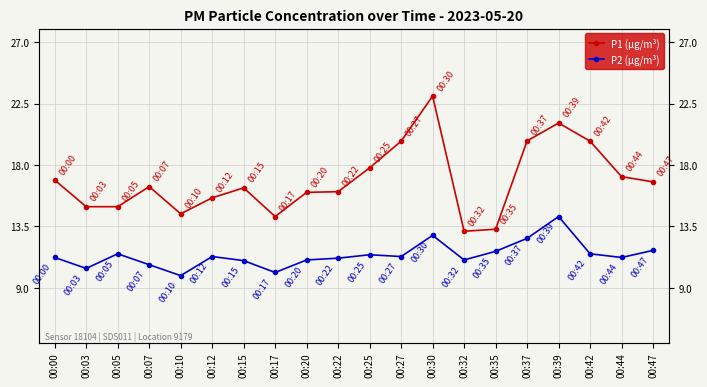

At which category does the chart reach its minimum across all series?

00:10